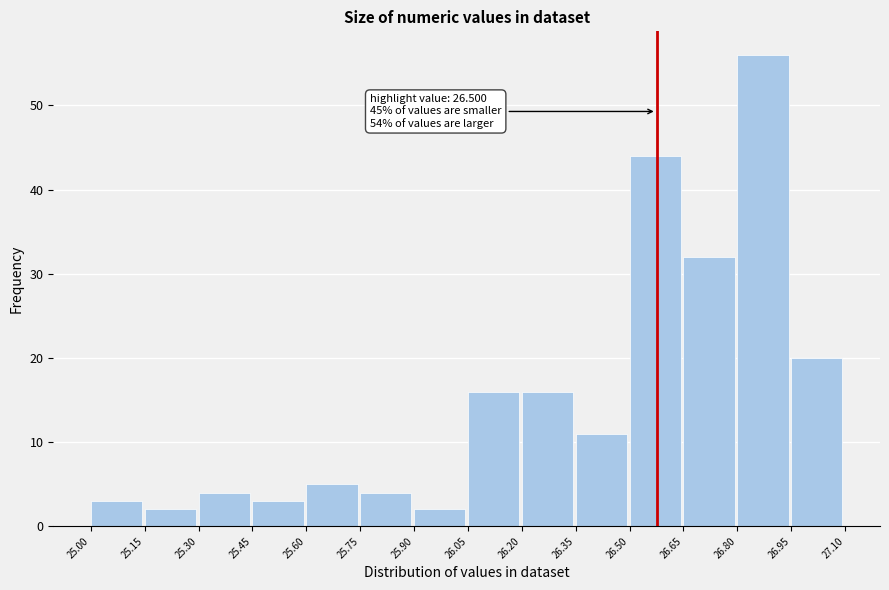

Which range on the x-axis has the tallest bar?

26.80 to 26.95